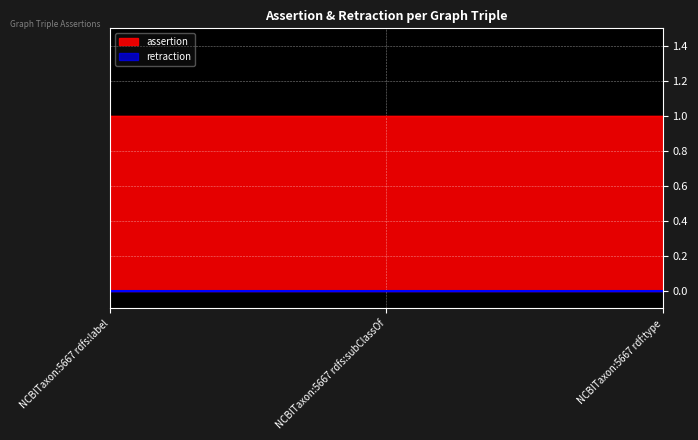

What are all the series names shown in the legend?

retraction, assertion